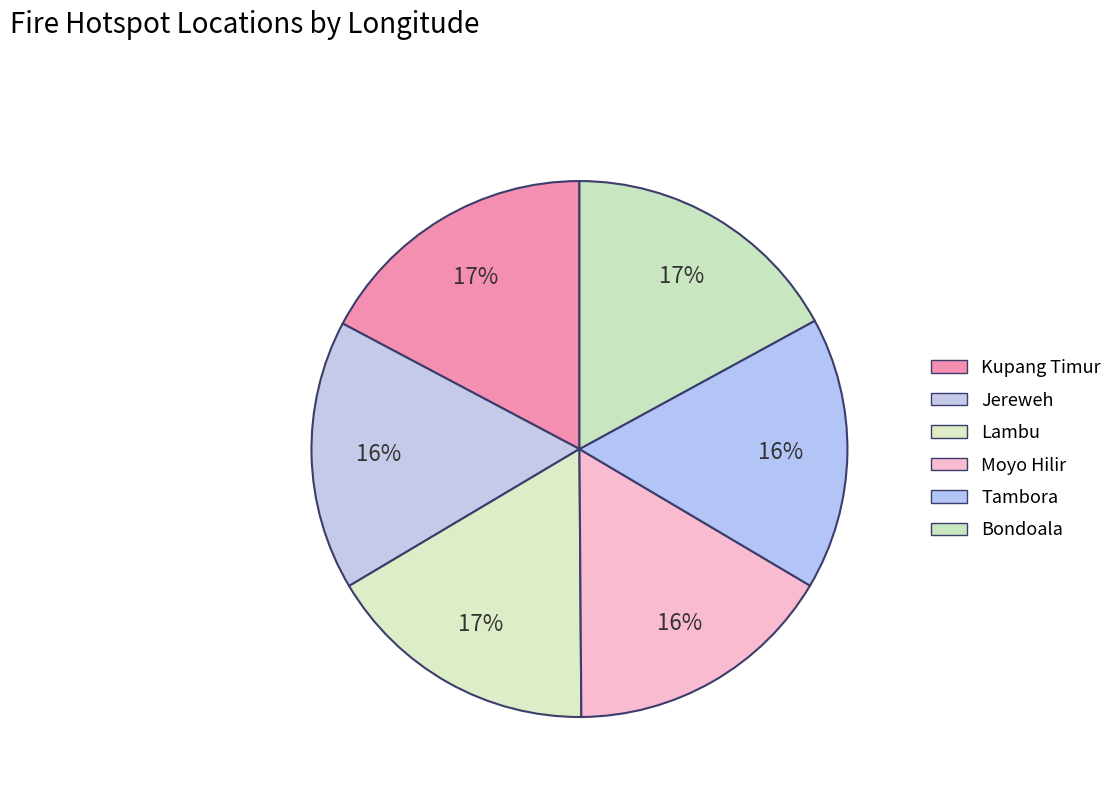

How many slices are in this pie chart?

6